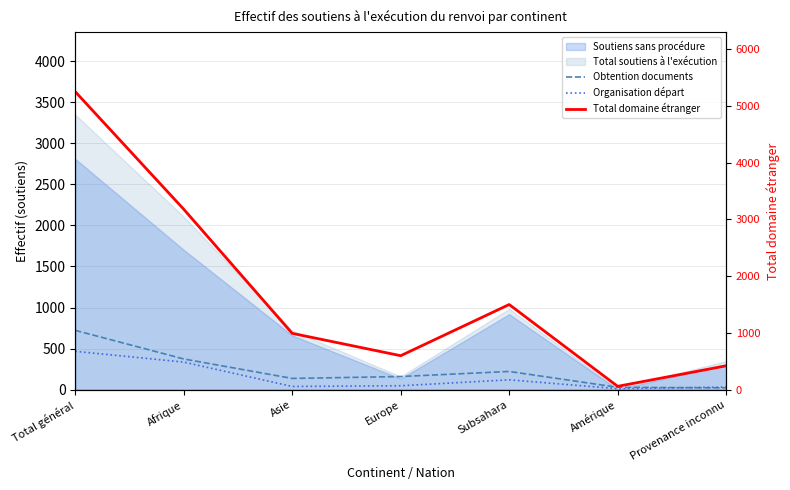

Which label corresponds to the smallest value in the chart?

Amérique